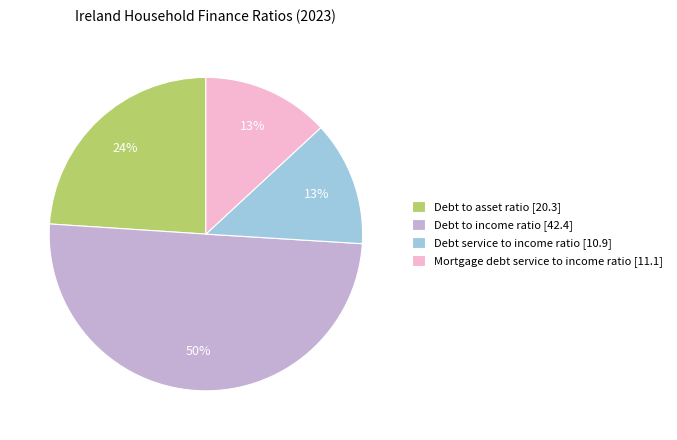

To the nearest percent, what portion does Debt service to income ratio represent?

13%